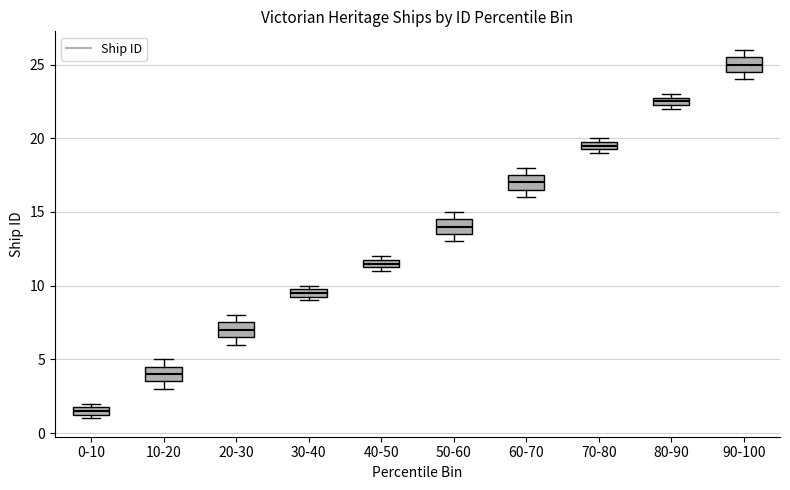

Which box's median line is the lowest?

0-10